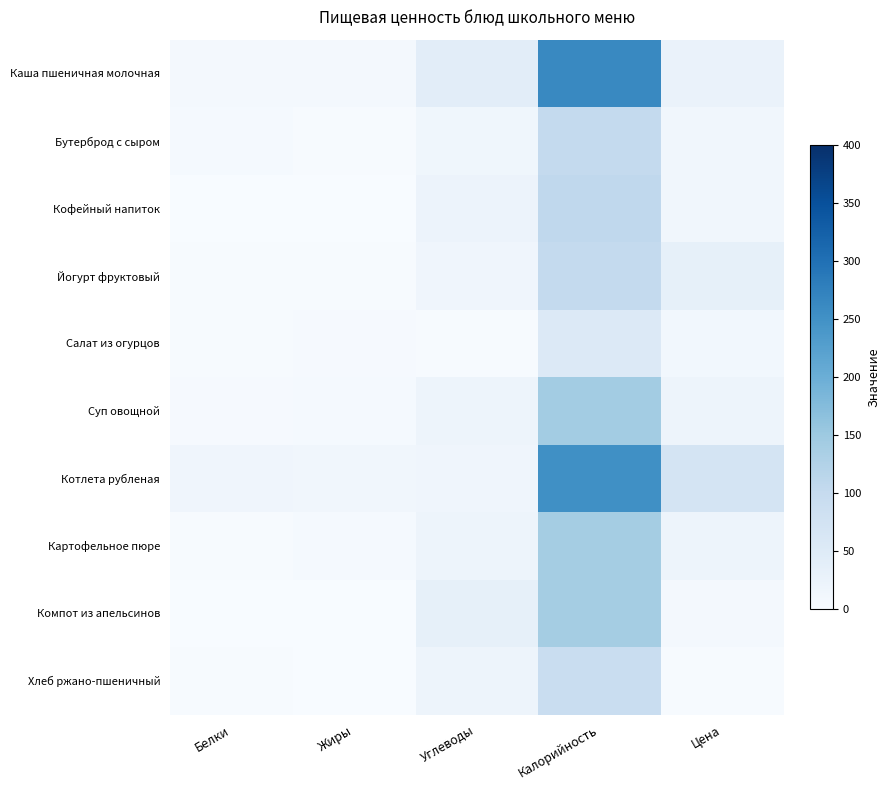

Reading left to right, what are all the values shown in this chart?

Каша пшеничная молочная: Белки=8.5	Жиры=7.2	Углеводы=41.2	Калорийность=264.0	Цена=26.4
Бутерброд с сыром: Белки=5.8	Жиры=2.4	Углеводы=14.6	Калорийность=103.0	Цена=14.0
Кофейный напиток: Белки=1.5	Жиры=1.3	Углеводы=22.4	Калорийность=107.0	Цена=13.0
Йогурт фруктовый: Белки=3.0	Жиры=3.1	Углеводы=15.9	Калорийность=103.0	Цена=34.0
Салат из огурцов: Белки=2.2	Жиры=4.1	Углеводы=2.1	Калорийность=53.6	Цена=11.0
Суп овощной: Белки=4.3	Жиры=4.9	Углеводы=20.3	Калорийность=142.7	Цена=20.0
Котлета рубленая: Белки=16.9	Жиры=13.4	Углеводы=16.0	Калорийность=252.0	Цена=70.2
Картофельное пюре: Белки=3.1	Жиры=5.4	Углеводы=20.3	Калорийность=141.0	Цена=20.0
Компот из апельсинов: Белки=0.5	Жиры=0.1	Углеводы=34.0	Калорийность=141.0	Цена=7.0
Хлеб ржано-пшеничный: Белки=2.2	Жиры=0.4	Углеводы=20.0	Калорийность=92.8	Цена=3.0